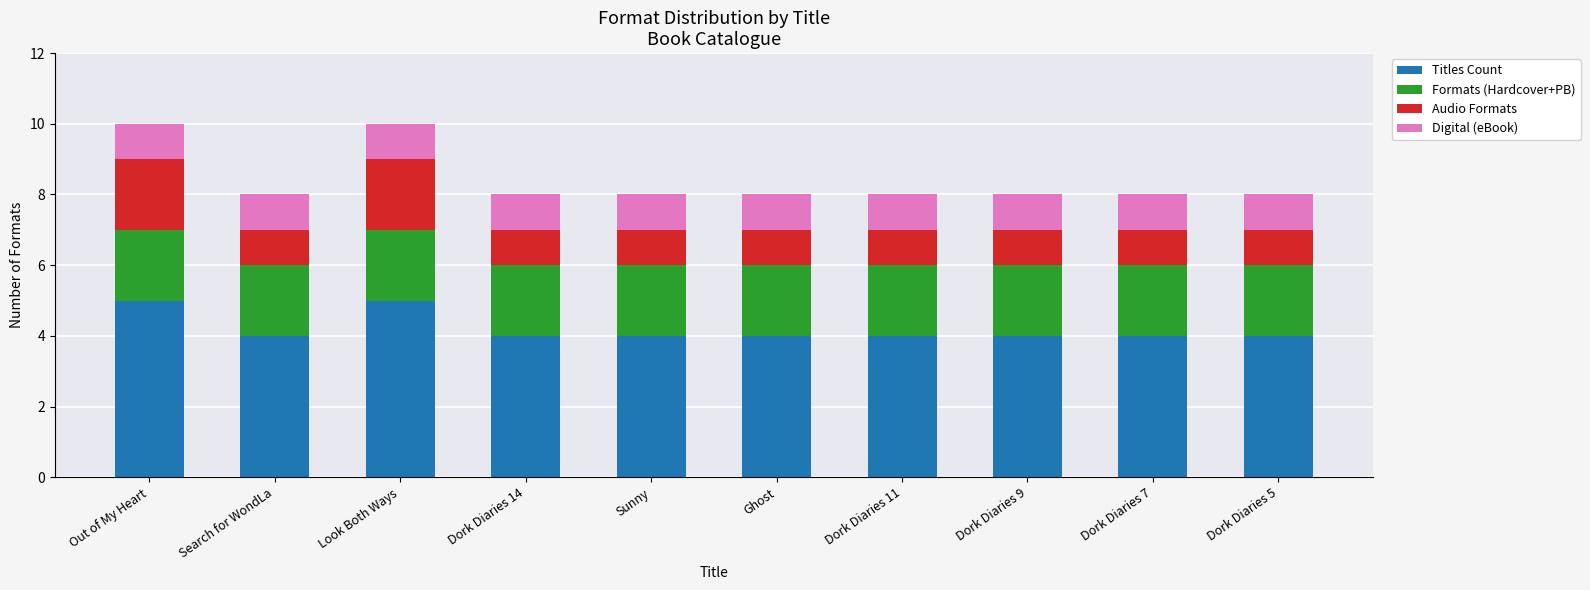

The Titles Count series shows 5 at Search for WondLa. True or false?

False